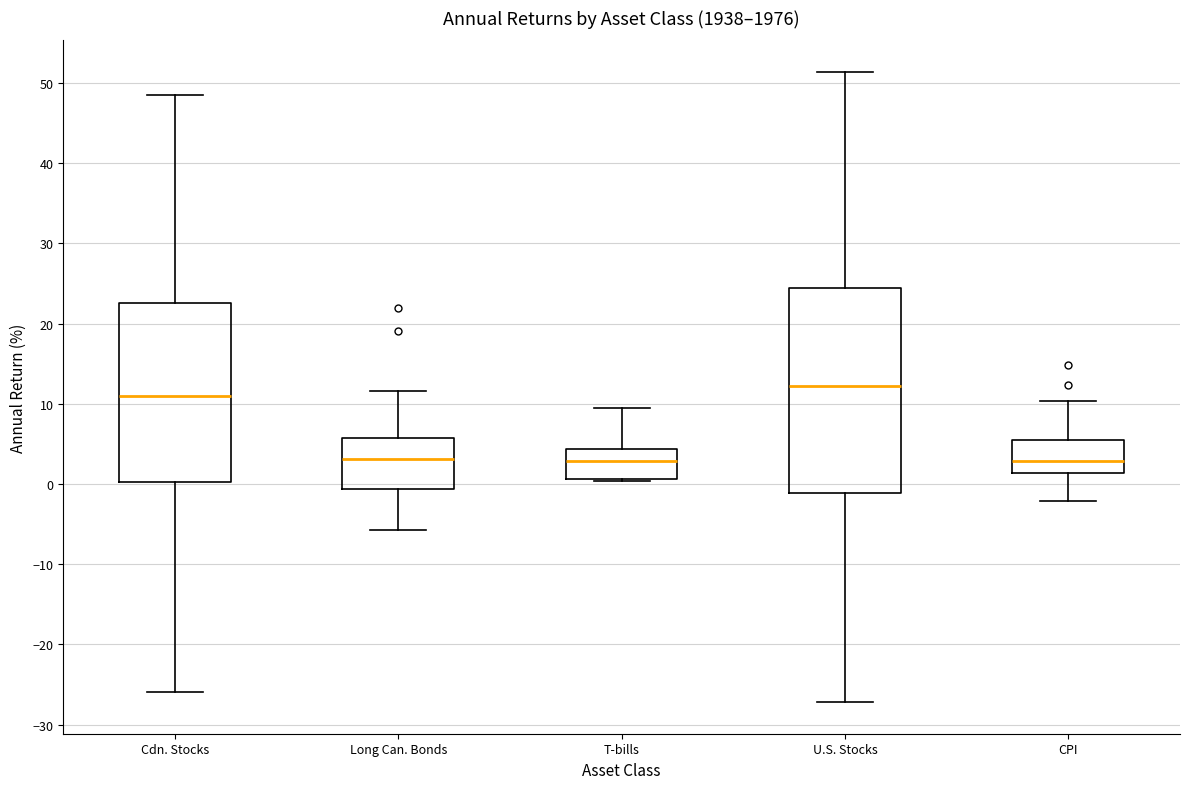

Which box's median line is the highest?

U.S. Stocks